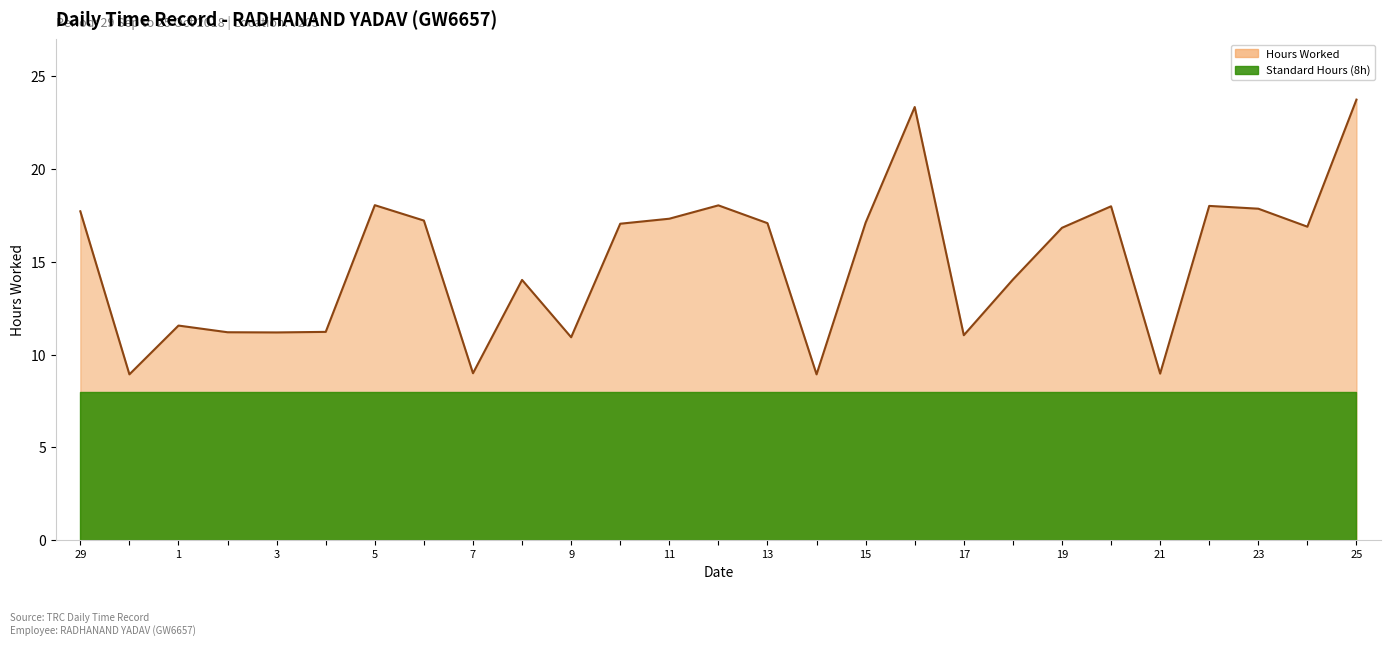

The value at 23 is 8.2. True or false?

False